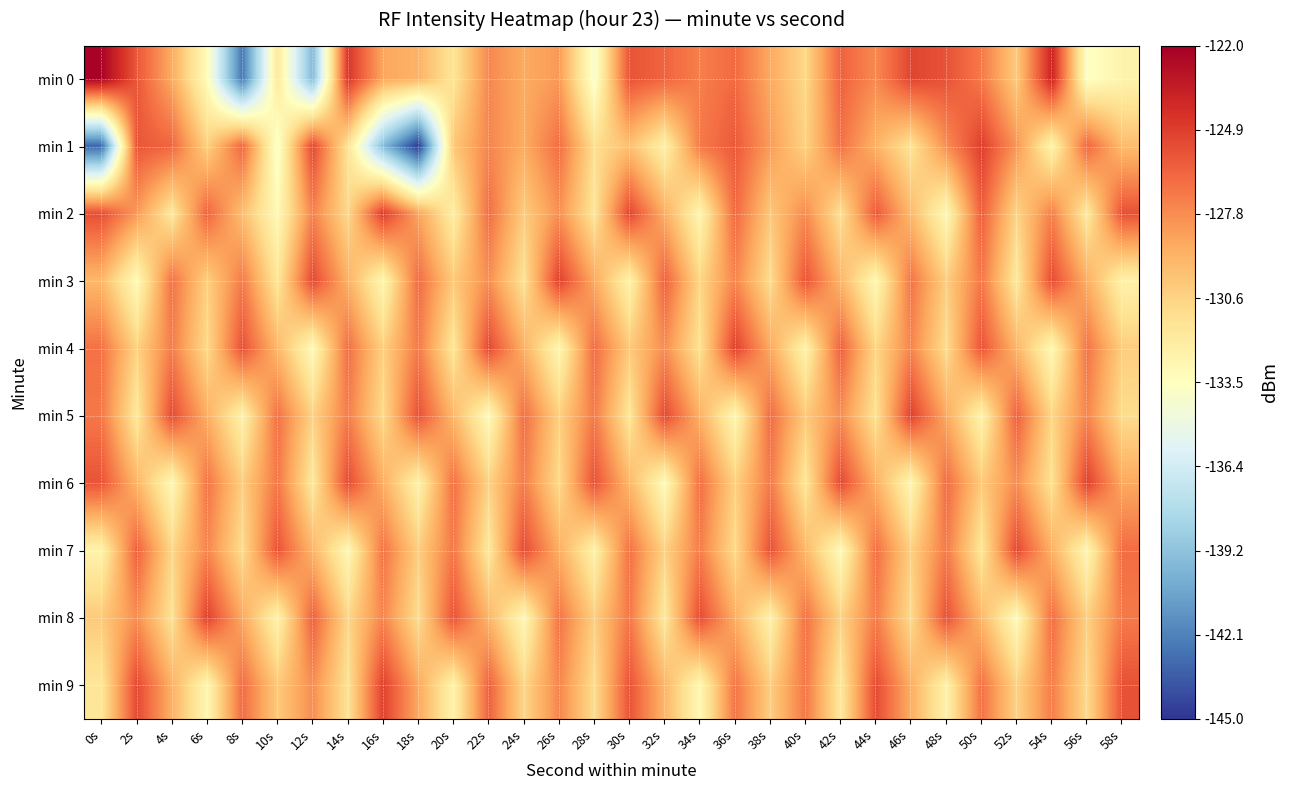

Between 58s and 14s, which is larger?

14s